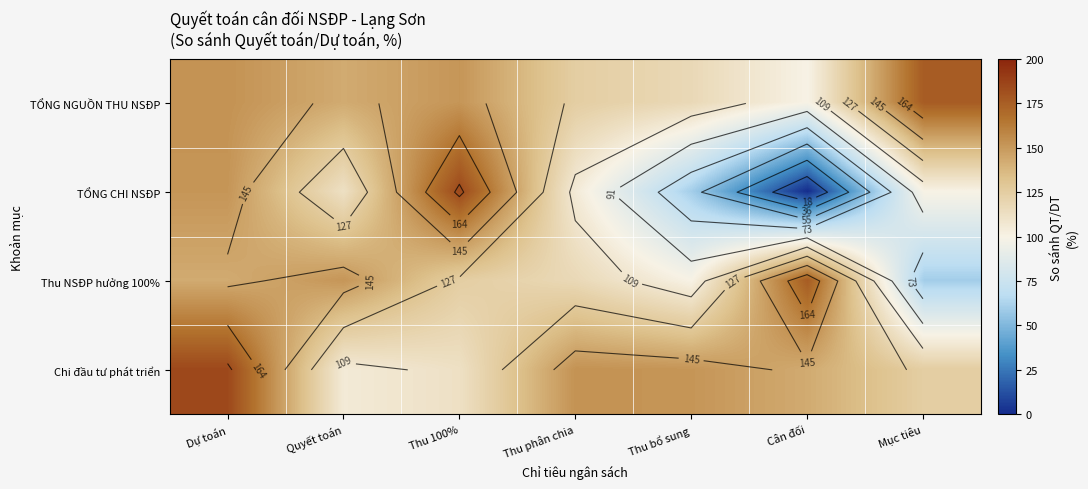

Is it true that TỔNG NGUỒN THU NSĐP equals 50.1 at Thu 100%?

False